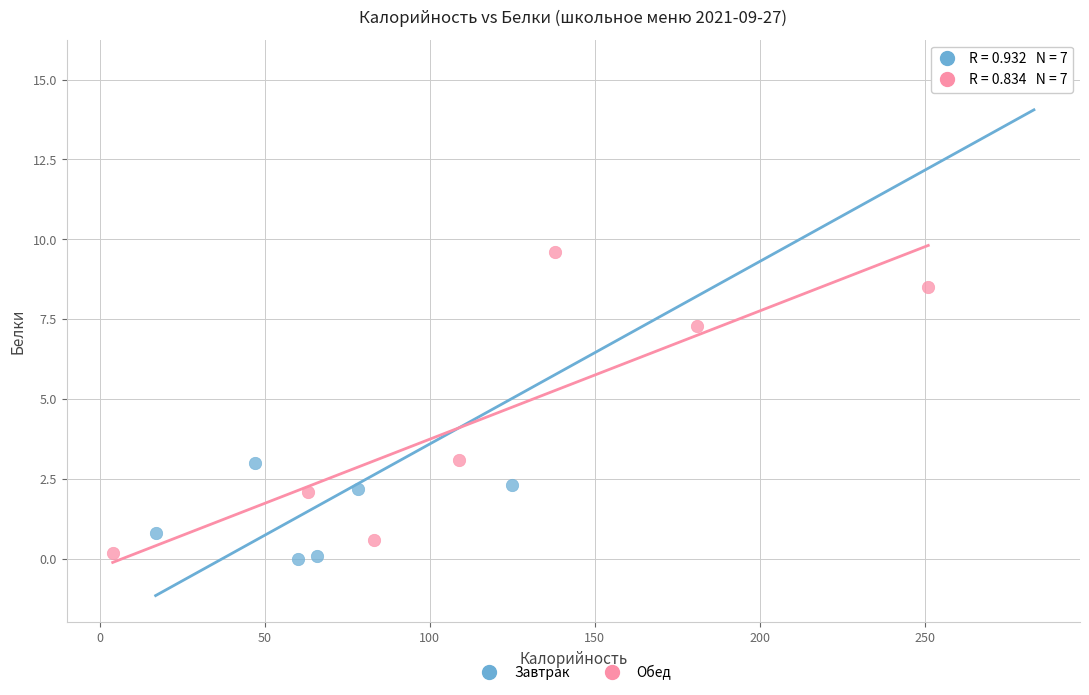

Which series has the widest spread of Y values?

Завтрак